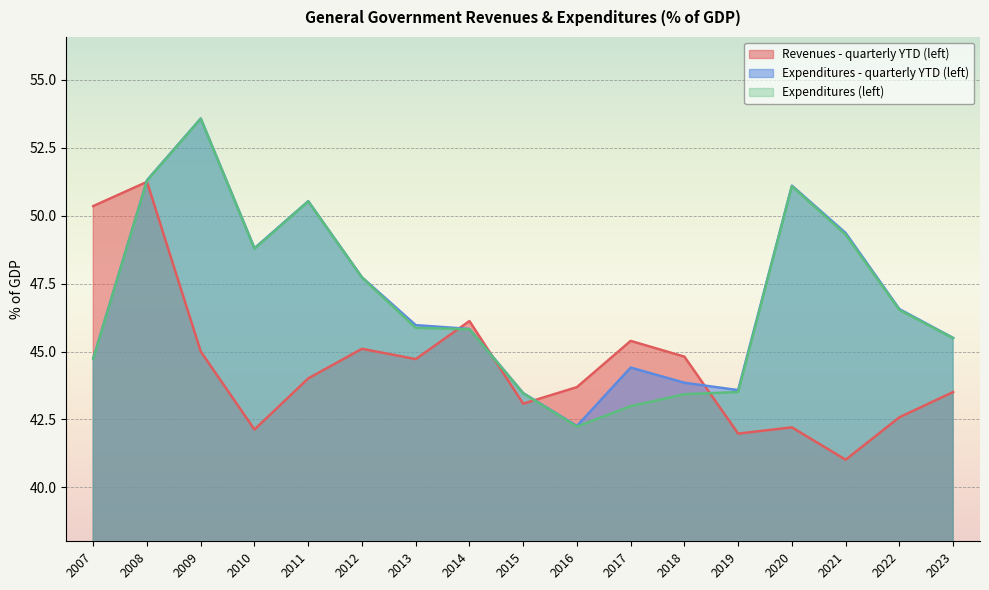

Which series has the largest total across all categories?

Expenditures - quarterly YTD (left)